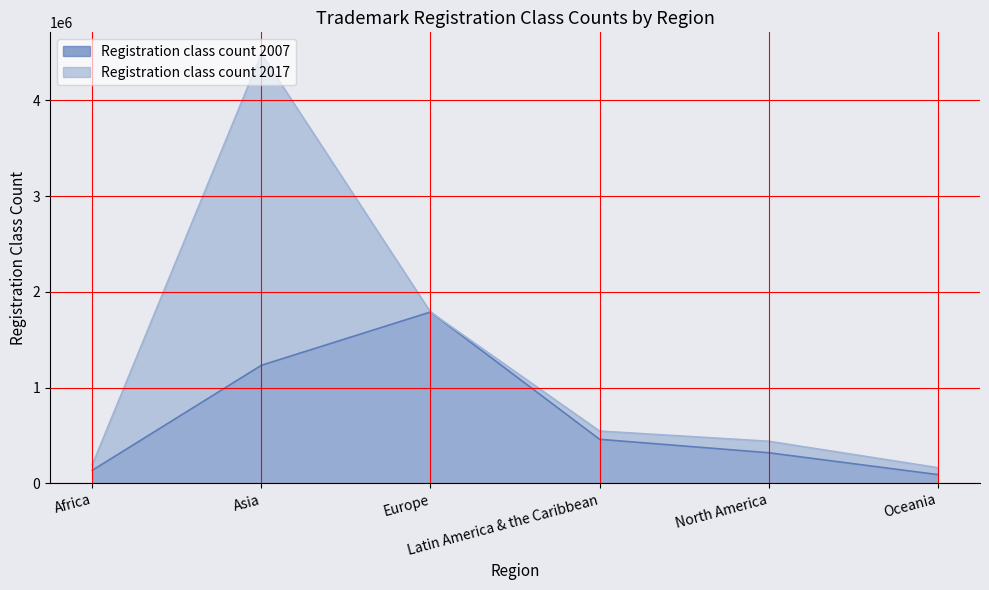

What is the value of the Registration class count 2007 point at the 4th from the left?

460000